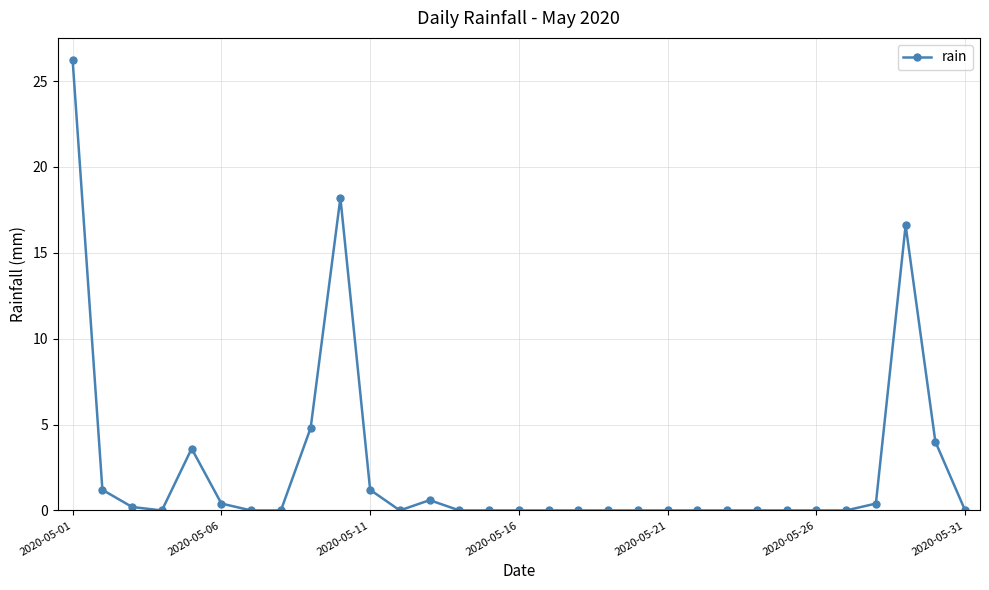

What is the sum of all values?

77.4